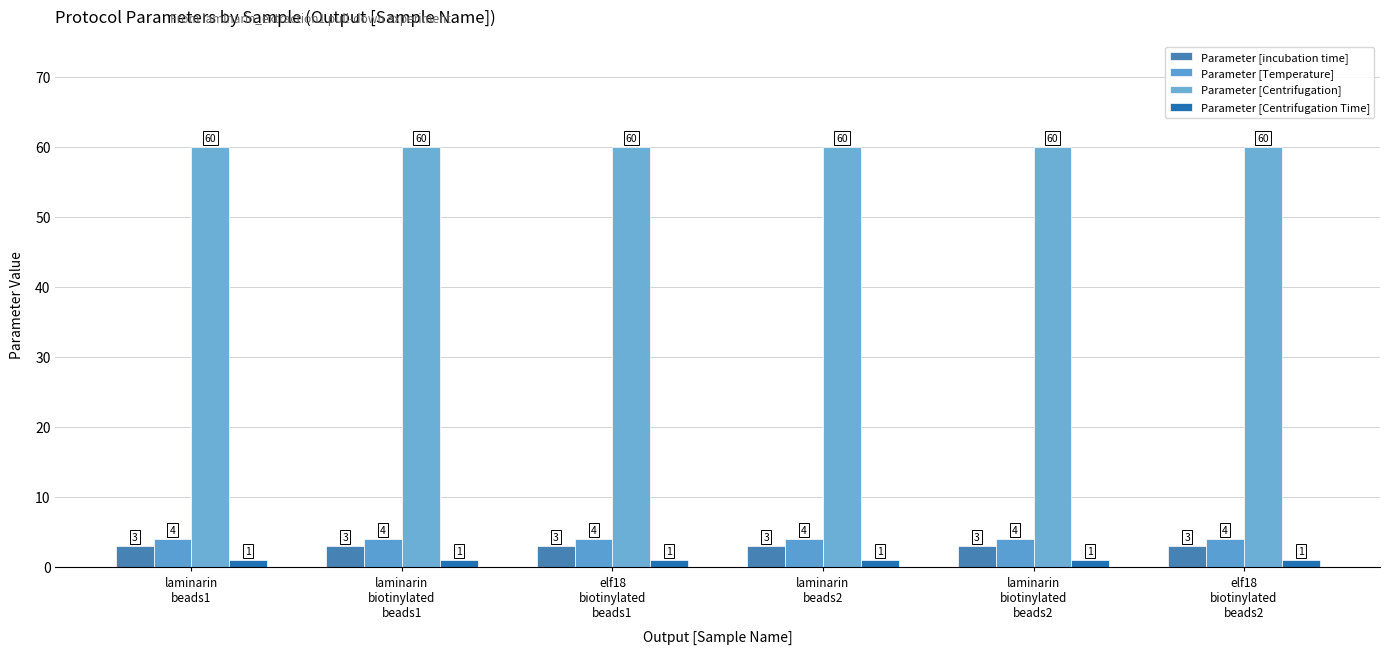

Which label corresponds to the smallest value in the chart?

laminarin
beads1